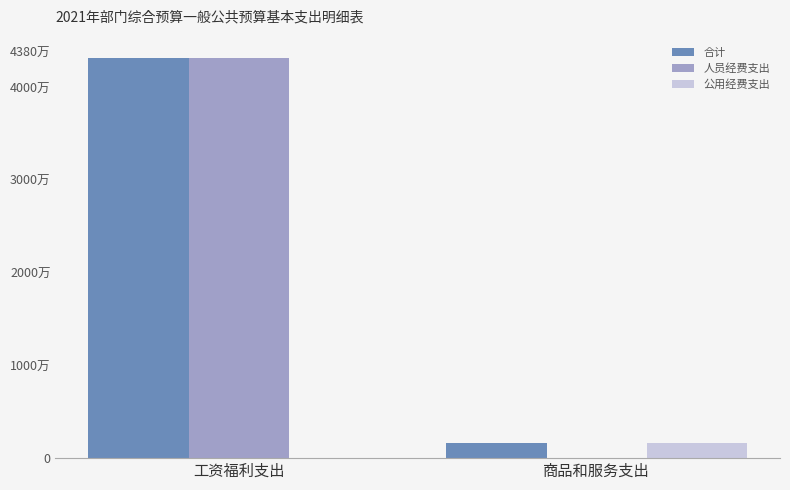

Reading right to left, transcribe all the data shown in this chart.

合计: 1585000	43219100
人员经费支出: 0	43219100
公用经费支出: 1585000	0